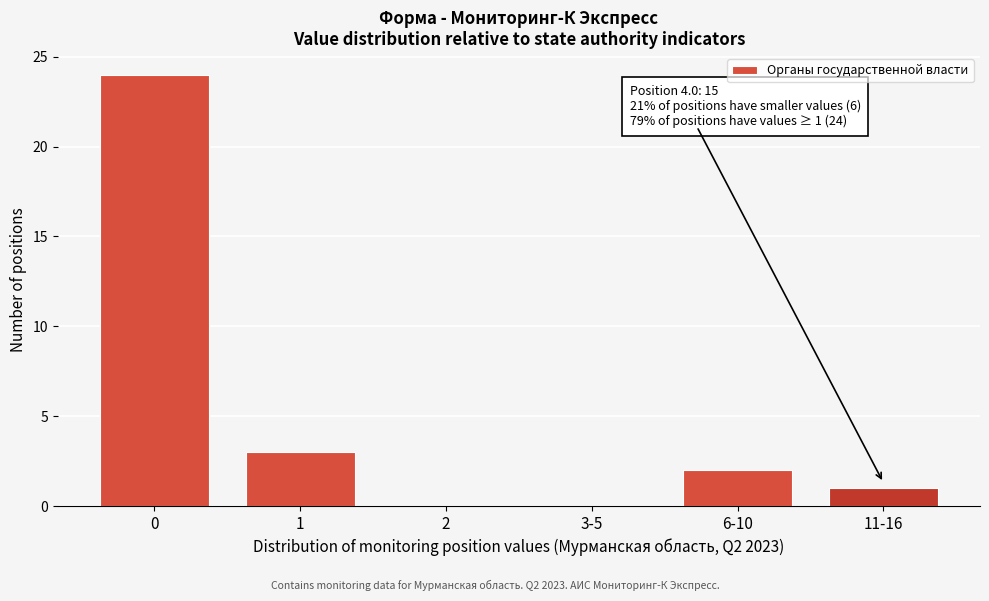

Reading left to right, transcribe all the data shown in this chart.

0=24	1=3	2=0	3-5=0	6-10=2	11-16=1